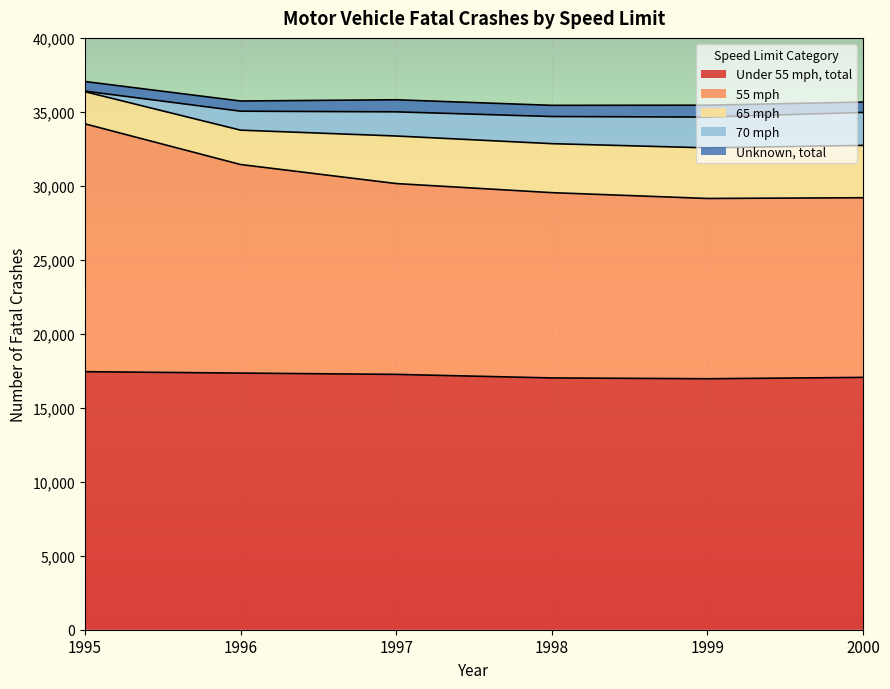

What is the lowest value of the Under 55 mph, total series?

16963